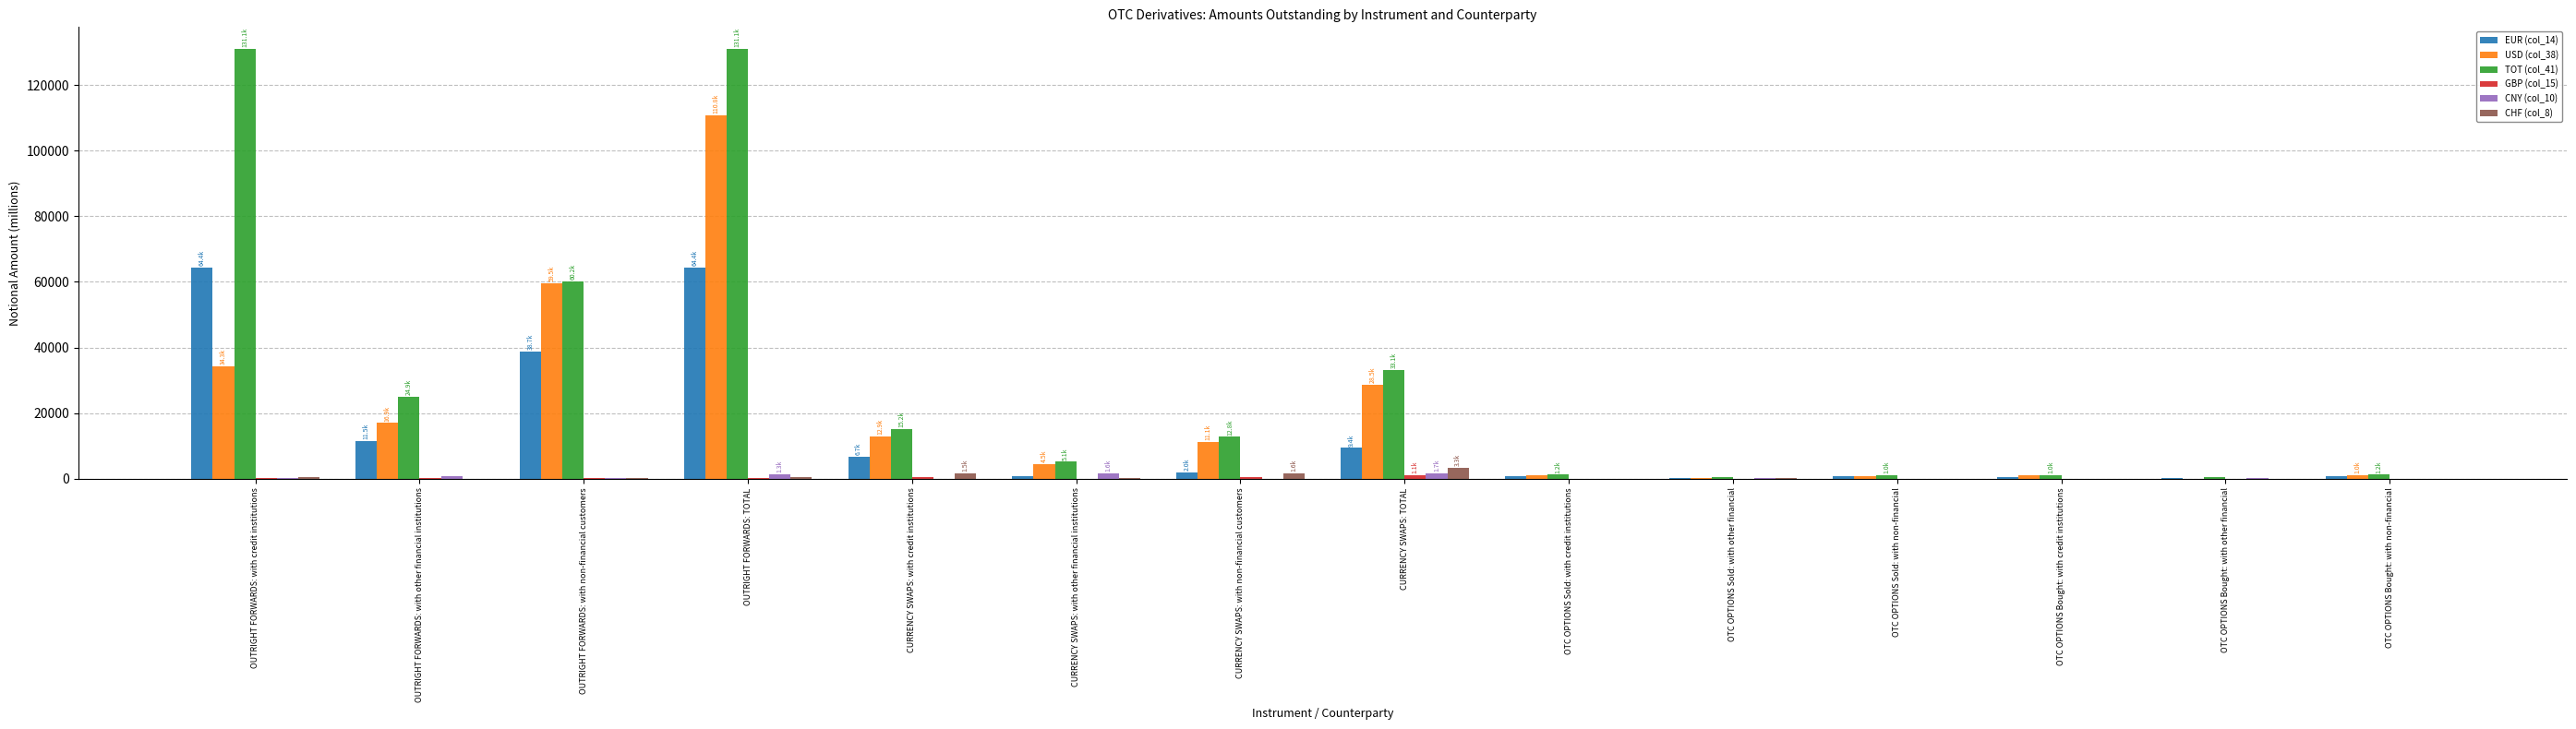

What is the sum of all CHF (col_8) values?

7959.0